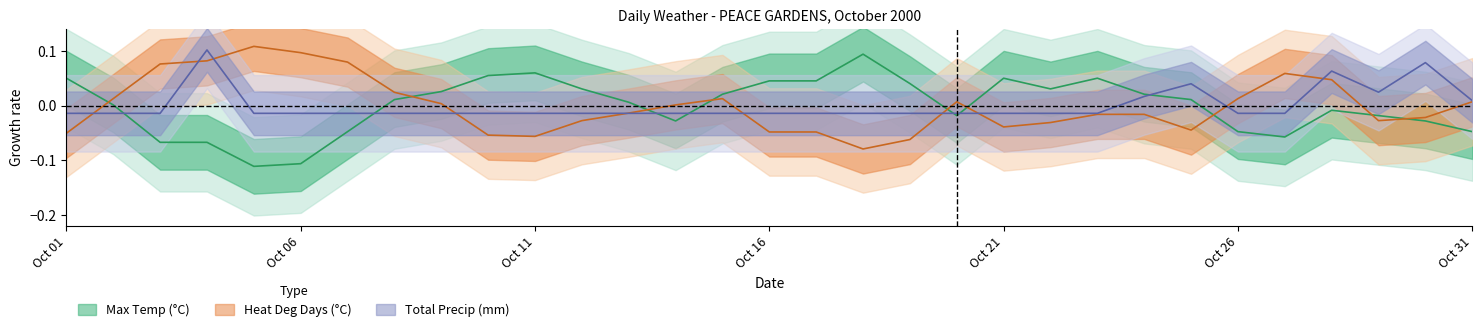

At how many categories does at least one series exceed 0?

31